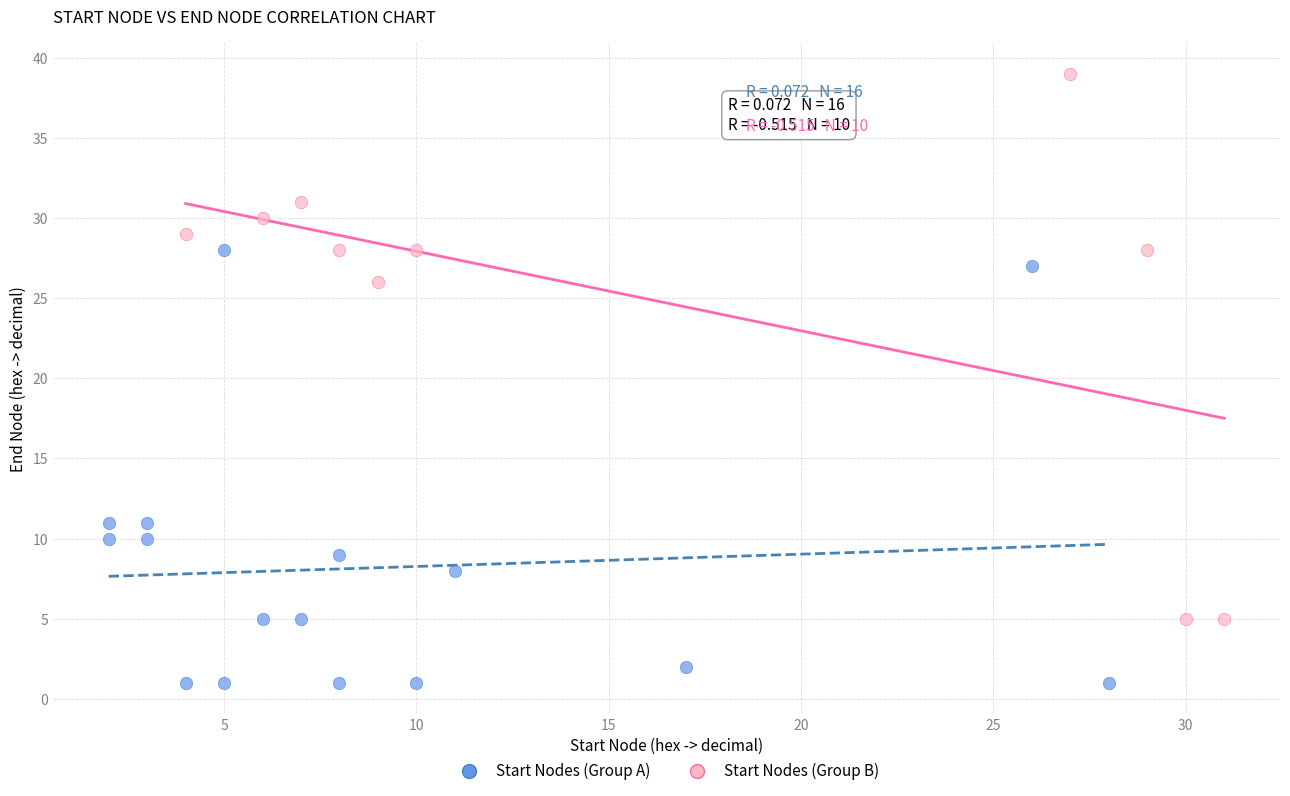

Which series reaches the minimum Y coordinate?

Start Nodes (Group A)